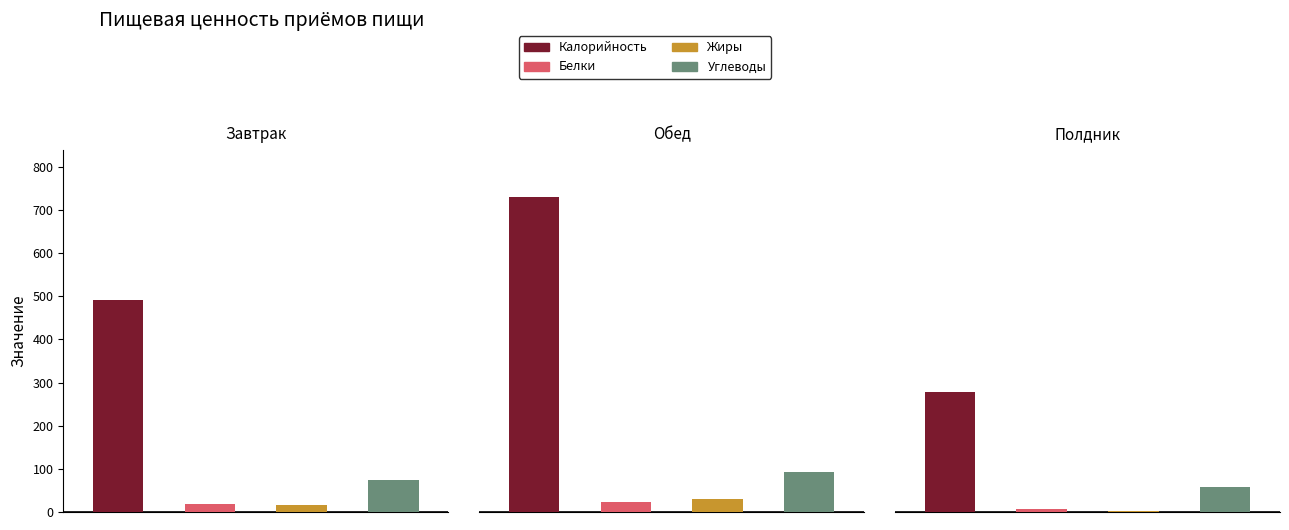

Reading right to left, what are all the values shown in this chart?

Калорийность: 277.4	729.3	492.0
Белки: 6.9	22.9	18.7
Жиры: 1.8	29.0	17.4
Углеводы: 58.4	93.0	75.0